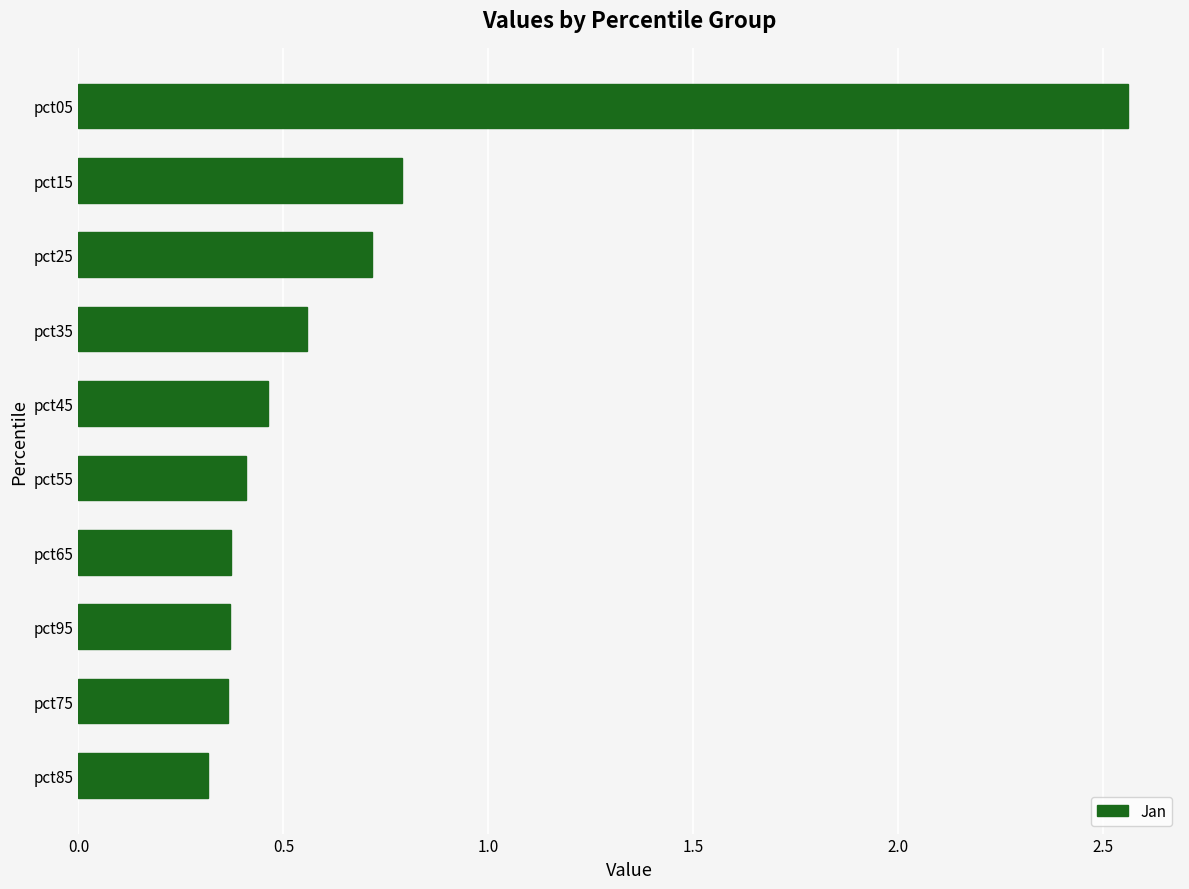

At which label is the value closest to 1?

pct15